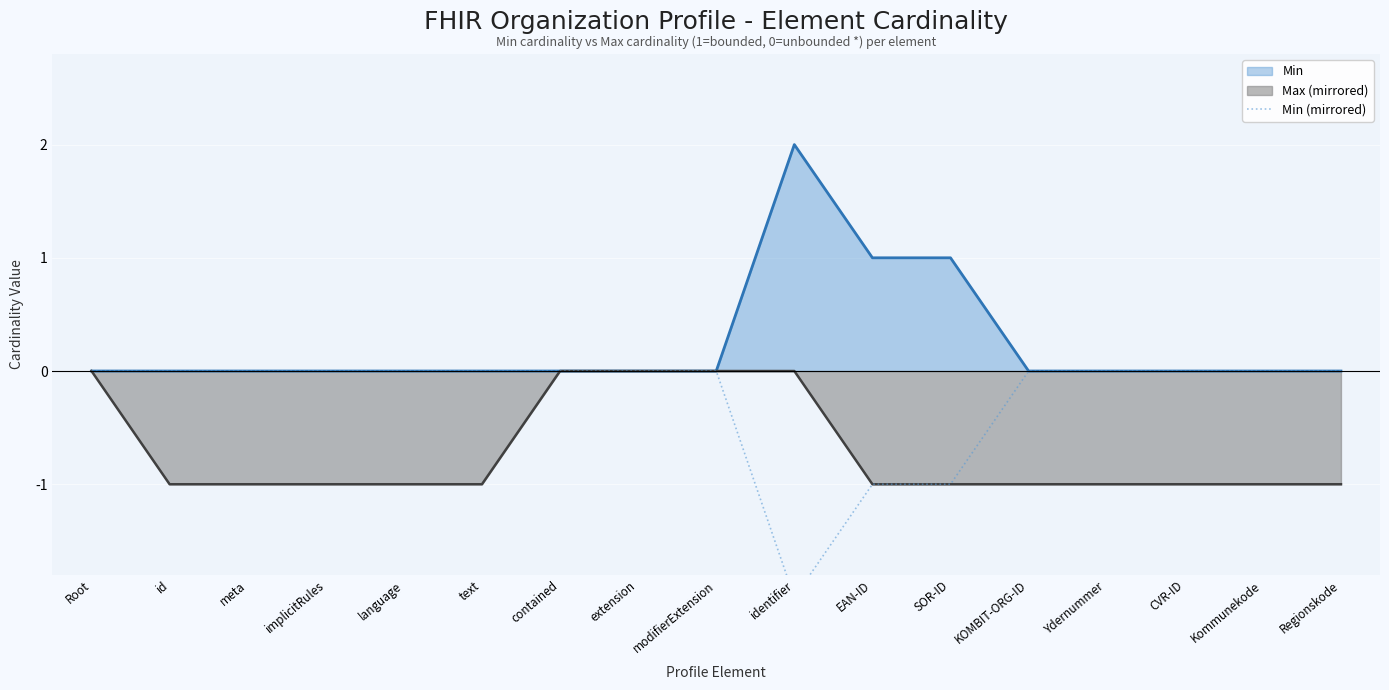

How many data points does each series have?

17